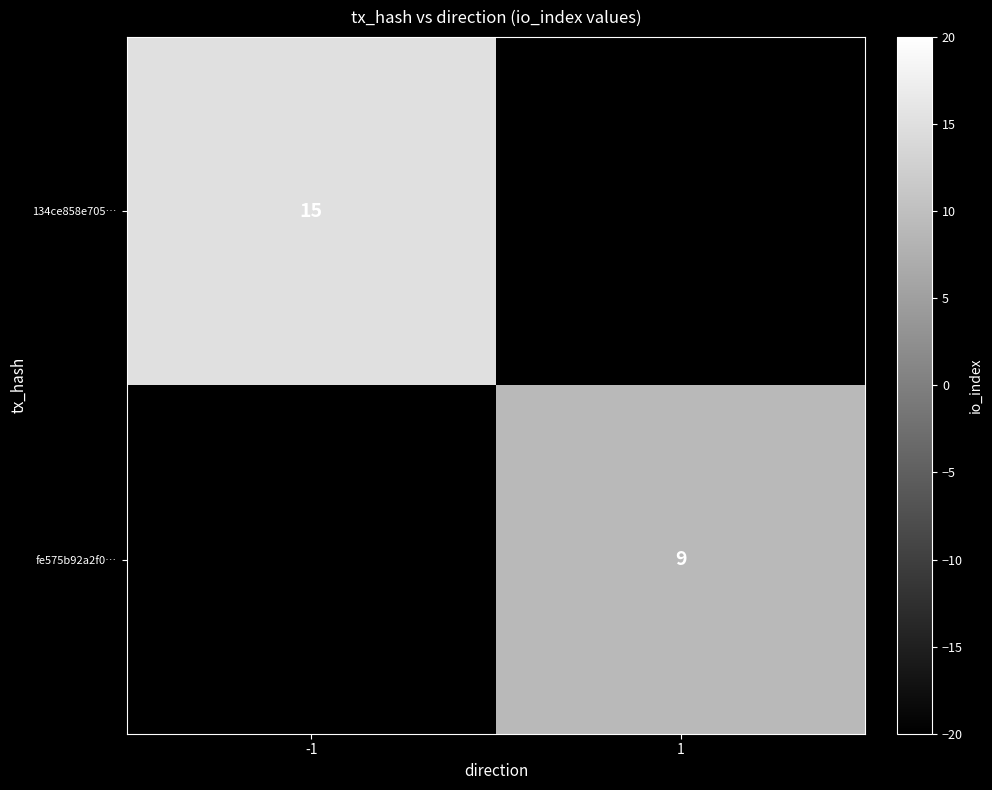

Is it true that fe575b92a2f0… equals 9 at 1?

True